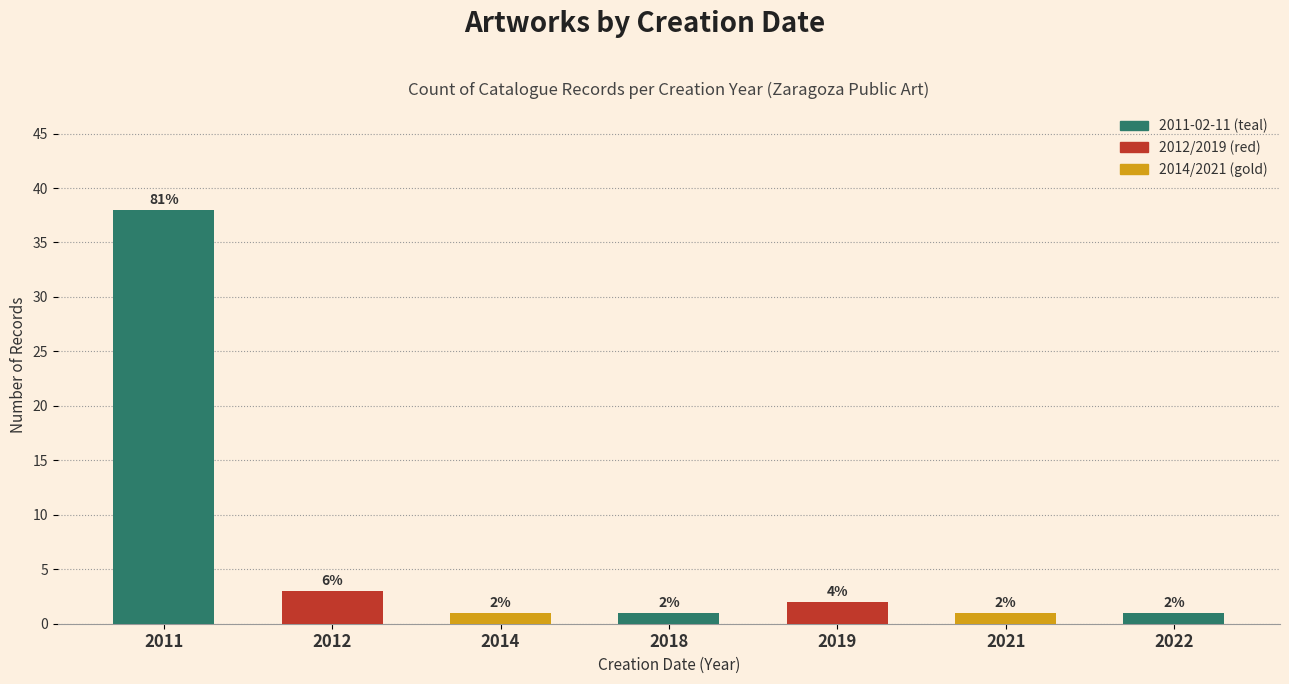

What is the average value?

7